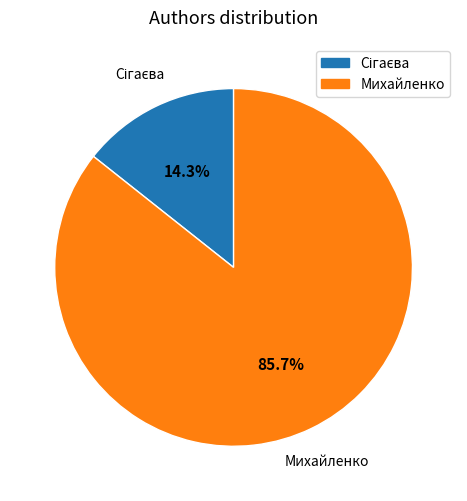

What portion of the pie excludes Михайленко?

14.3%